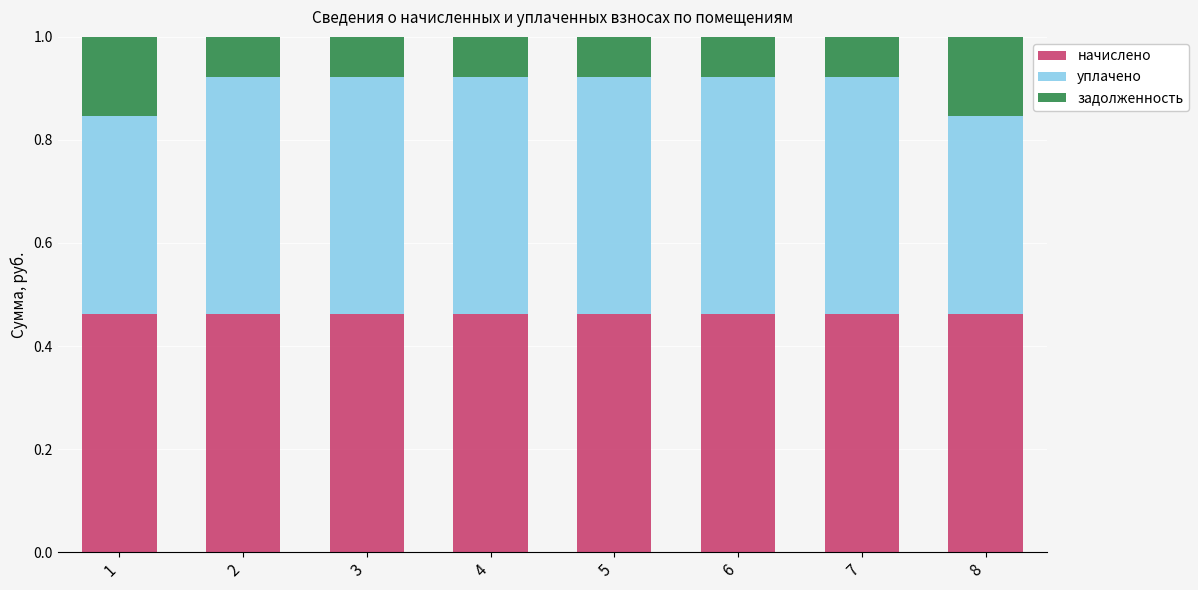

What is the sum of all начислено values?

3.7